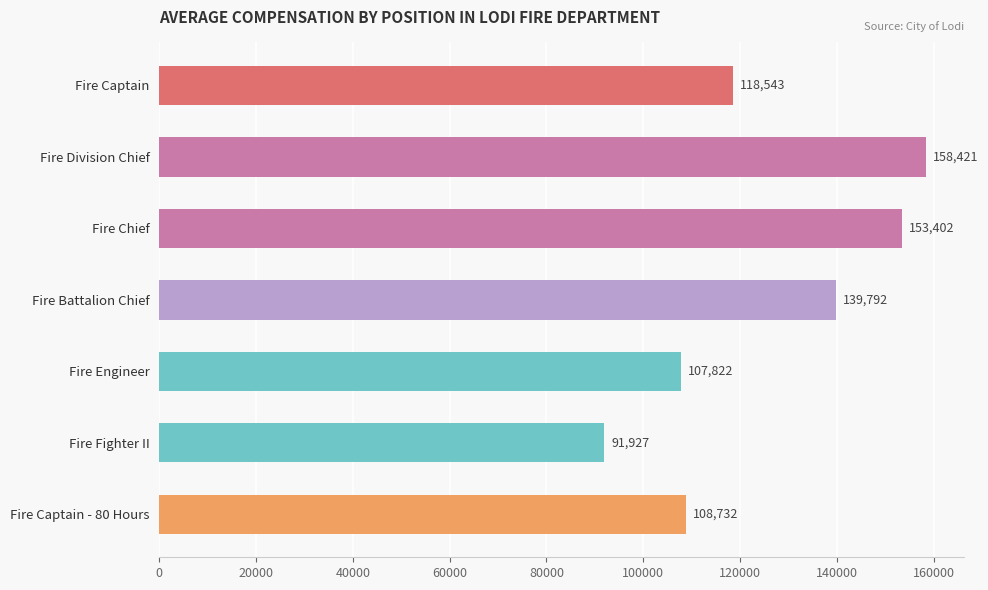

What is the difference between the maximum and minimum values?

66494.0